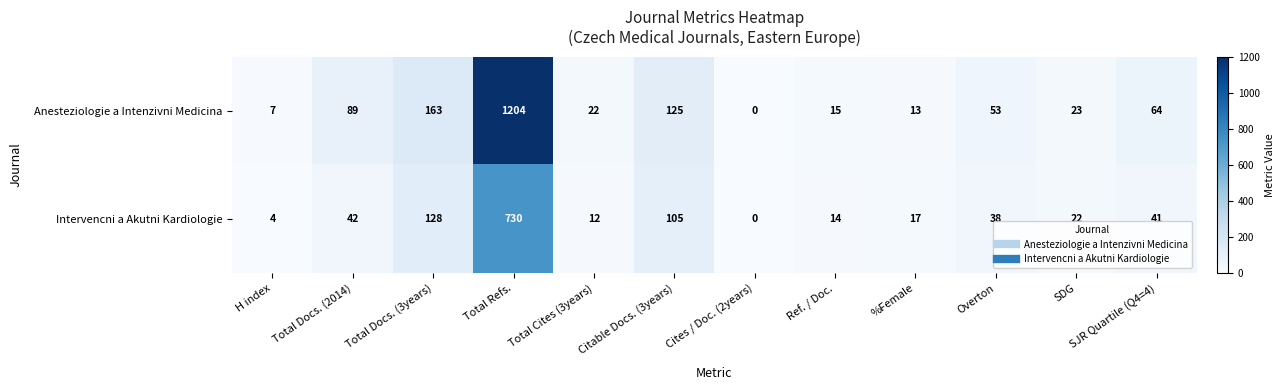

Which series has the largest range (max minus min)?

Anesteziologie a Intenzivni Medicina